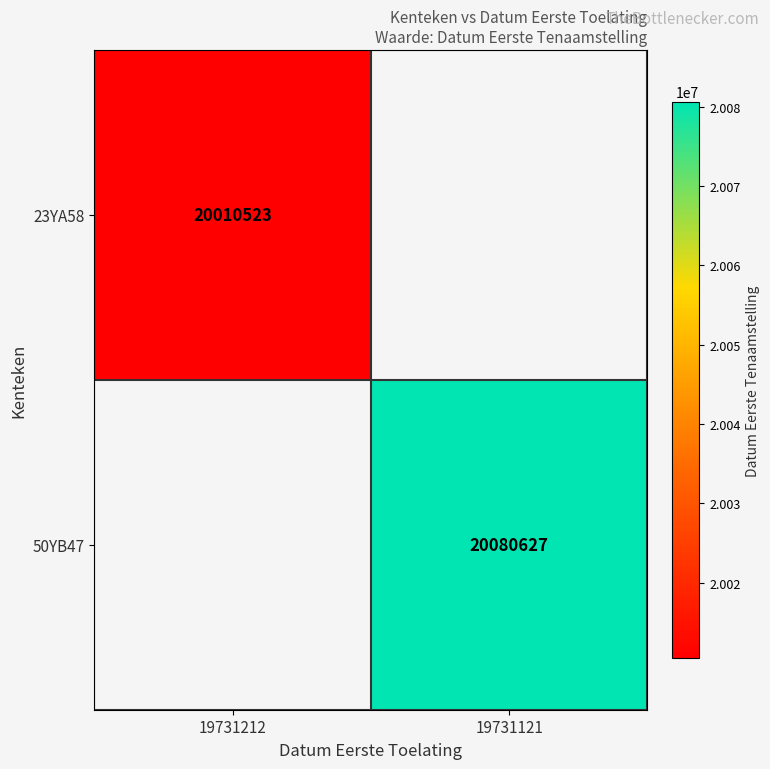

The 50YB47 series shows 7007818 at 19731121. True or false?

False